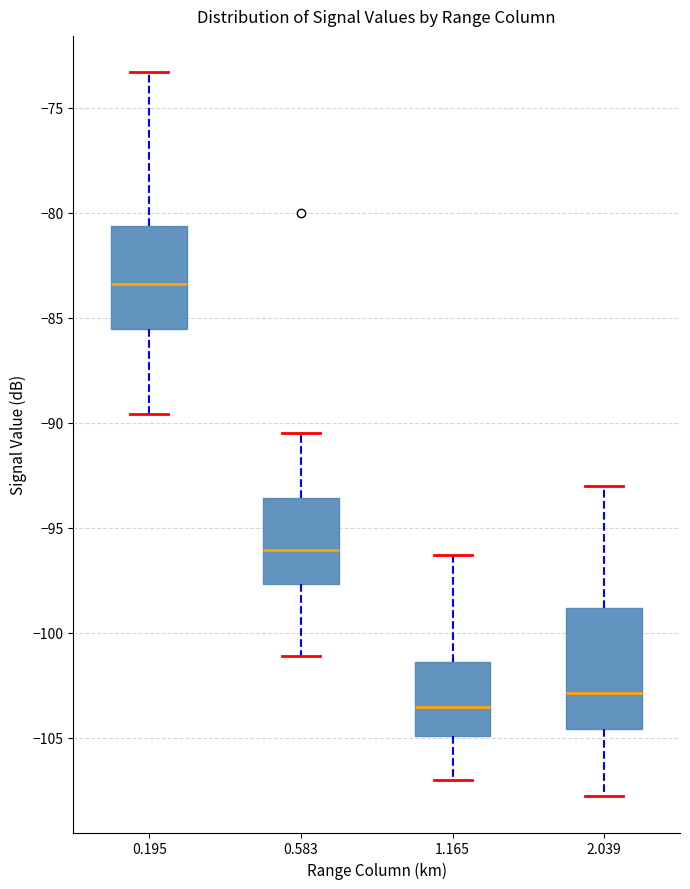

Which box has the lowest median line?

1.165